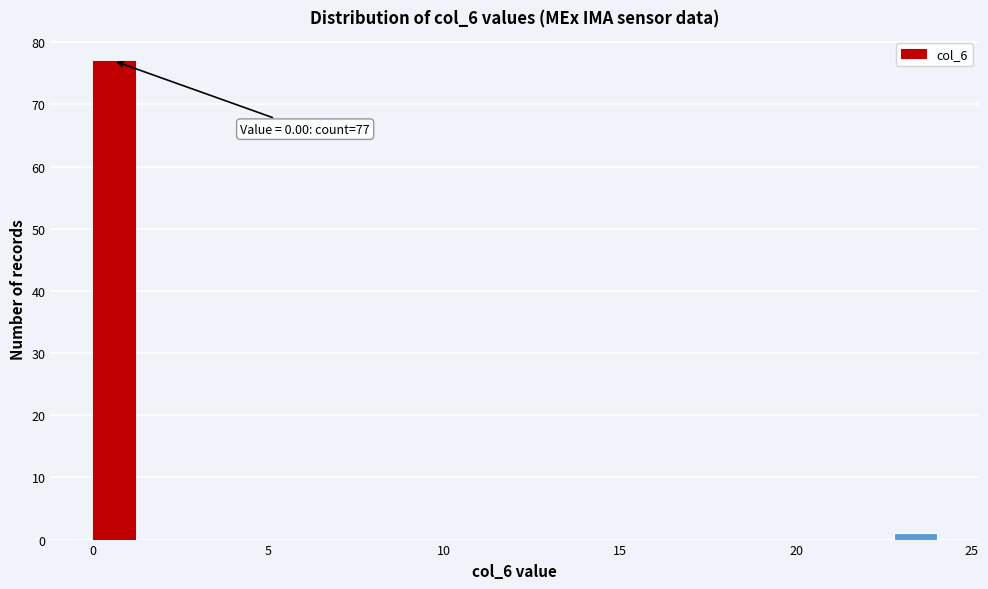

Around what value on the x-axis is the tallest bar? Give the approximate position of its centre, as read against the axis.

0.5